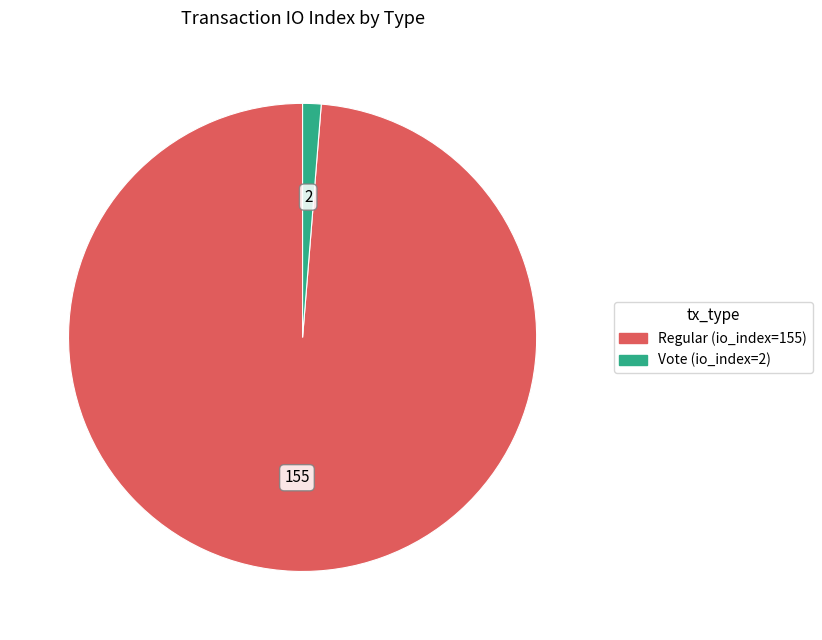

To the nearest percent, what is the difference between the largest and smallest slice percentages?

97%